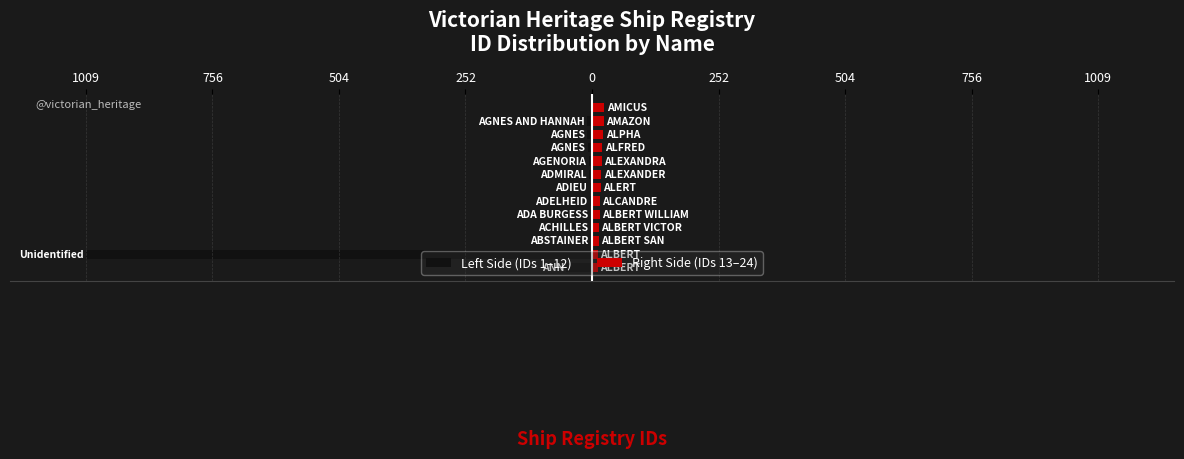

Is it true that the value at AGNES is 13?

False